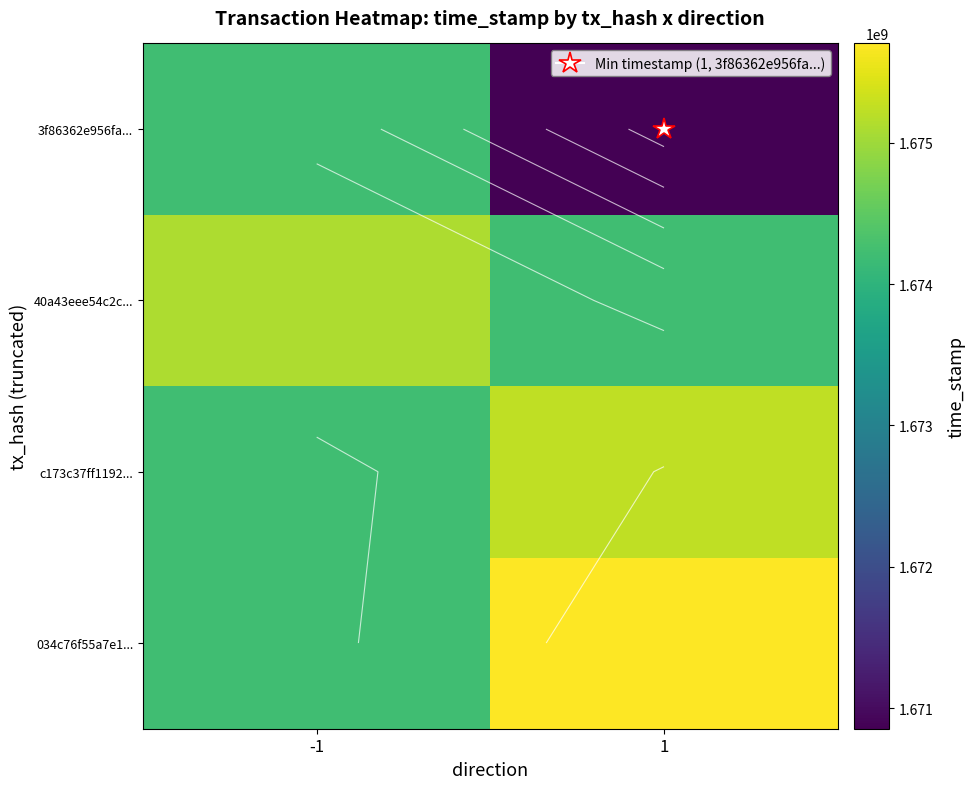

What is the minimum value shown in the chart?

1670855438